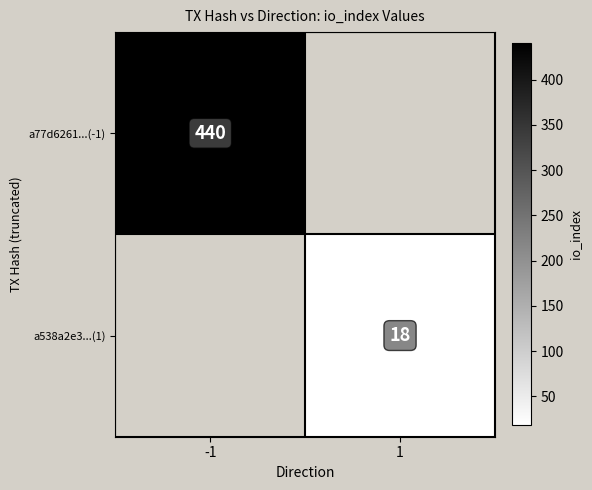

The value of a538a2e3...(1) at 1 is 27. True or false?

False